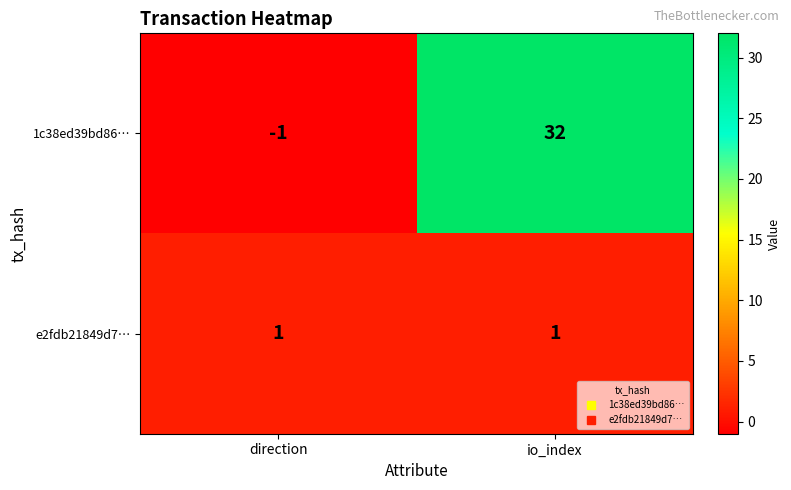

At which category is the sum across all series the highest?

io_index